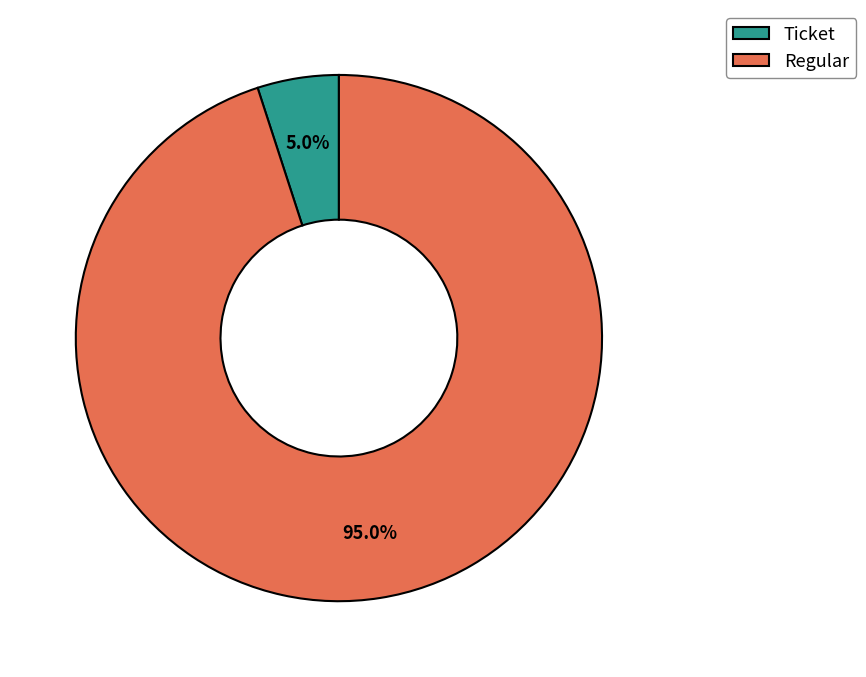

Which category has the smallest portion of the pie?

Ticket